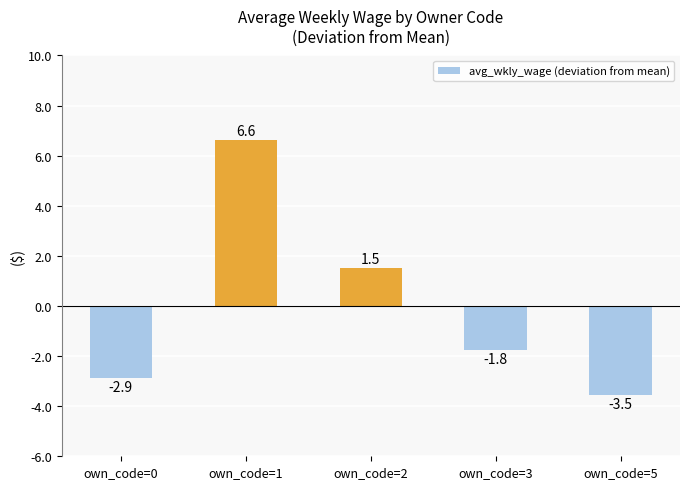

List the labels in order of value, largest first.

own_code=1, own_code=2, own_code=3, own_code=0, own_code=5